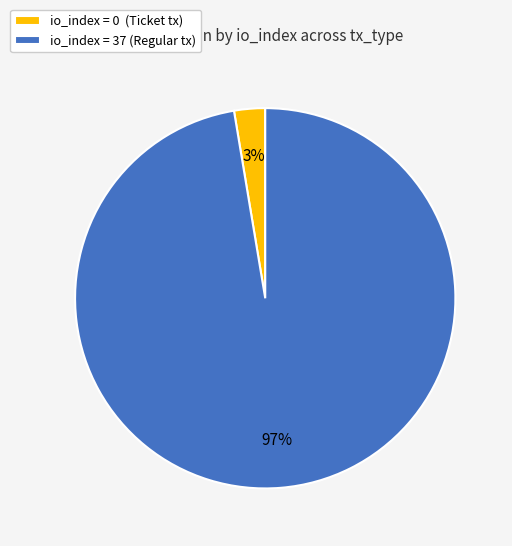

Count the number of slices in the pie.

2